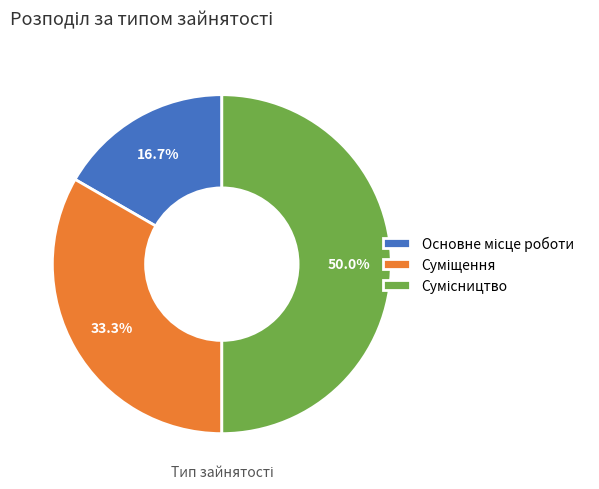

How many segments does this pie chart have?

3